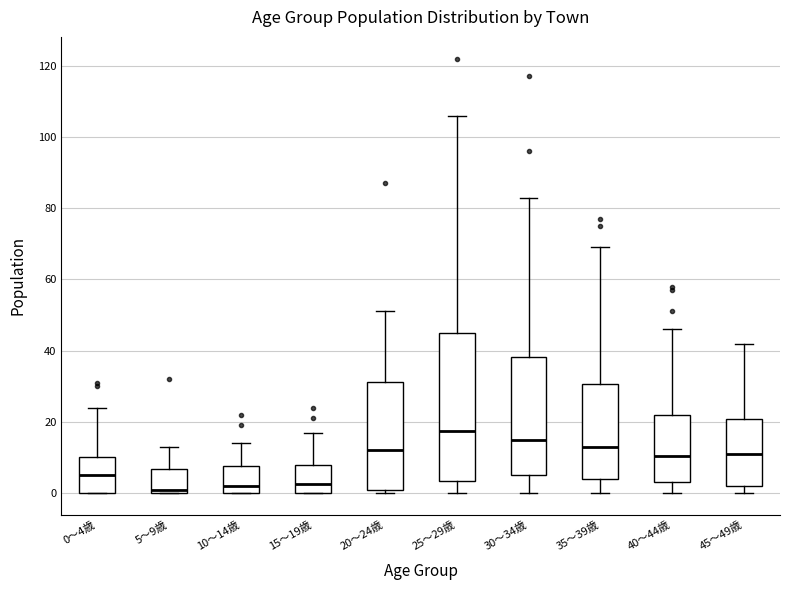

Reading left to right, transcribe this box plot: for each box, give where its median line is, the range the box spans, and where its two whiskers end, as read against the y-axis. The values are not printed on the chart, so give them approximately, as read against the axis.

0～4歳: median 6, box 0 to 10, whiskers 0 to 24
5～9歳: median 2, box 0 to 6, whiskers 0 to 14
10～14歳: median 2, box 0 to 8, whiskers 0 to 14
15～19歳: median 2, box 0 to 8, whiskers 0 to 18
20～24歳: median 12, box 2 to 32, whiskers 0 to 52
25～29歳: median 18, box 4 to 46, whiskers 0 to 106
30～34歳: median 16, box 6 to 38, whiskers 0 to 84
35～39歳: median 14, box 4 to 30, whiskers 0 to 70
40～44歳: median 10, box 4 to 22, whiskers 0 to 46
45～49歳: median 12, box 2 to 20, whiskers 0 to 42